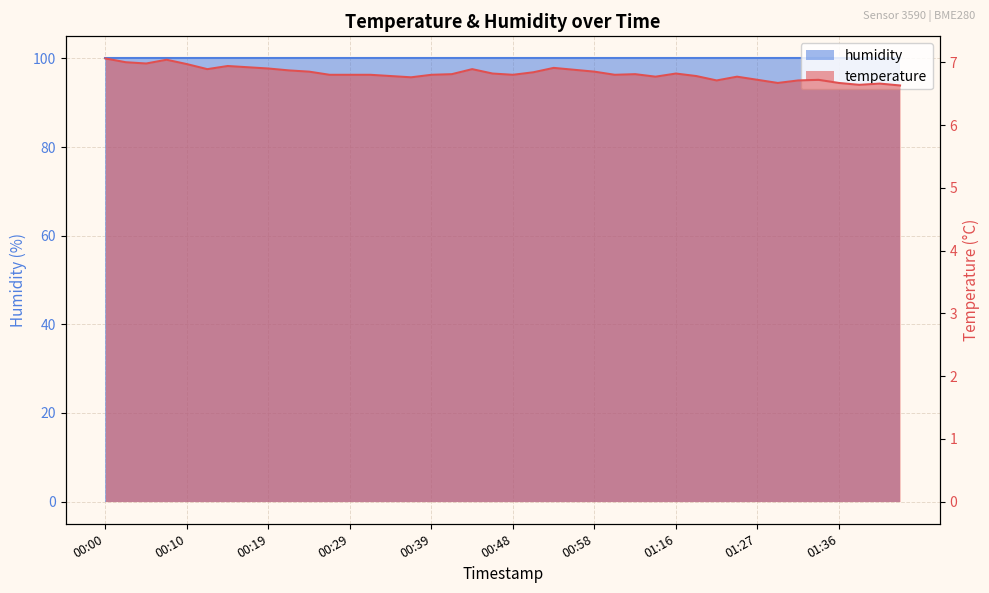

What is the approximate value at 01:36?

6.7